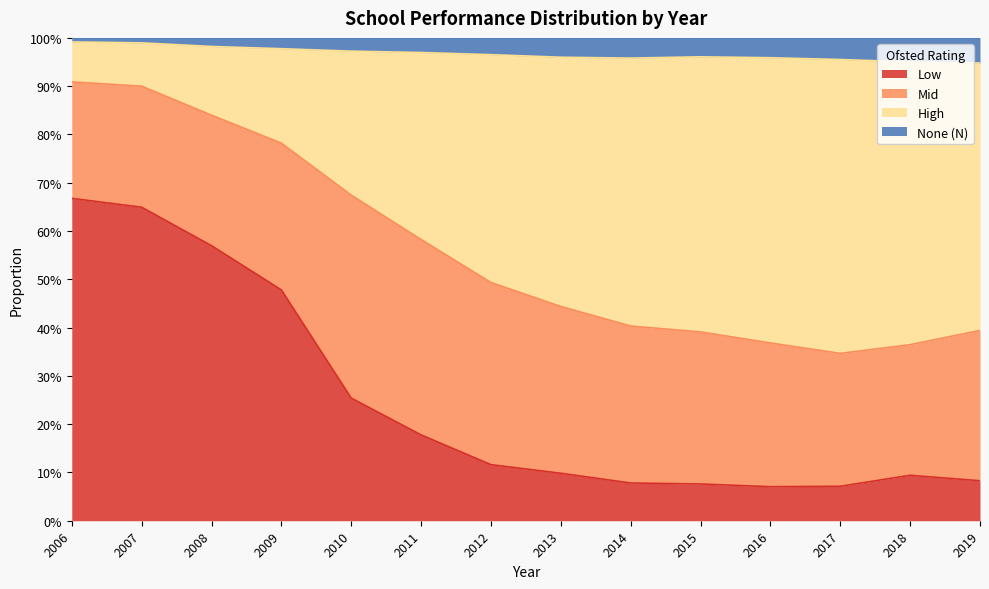

Does the chart display data point markers on the line(s)?

No